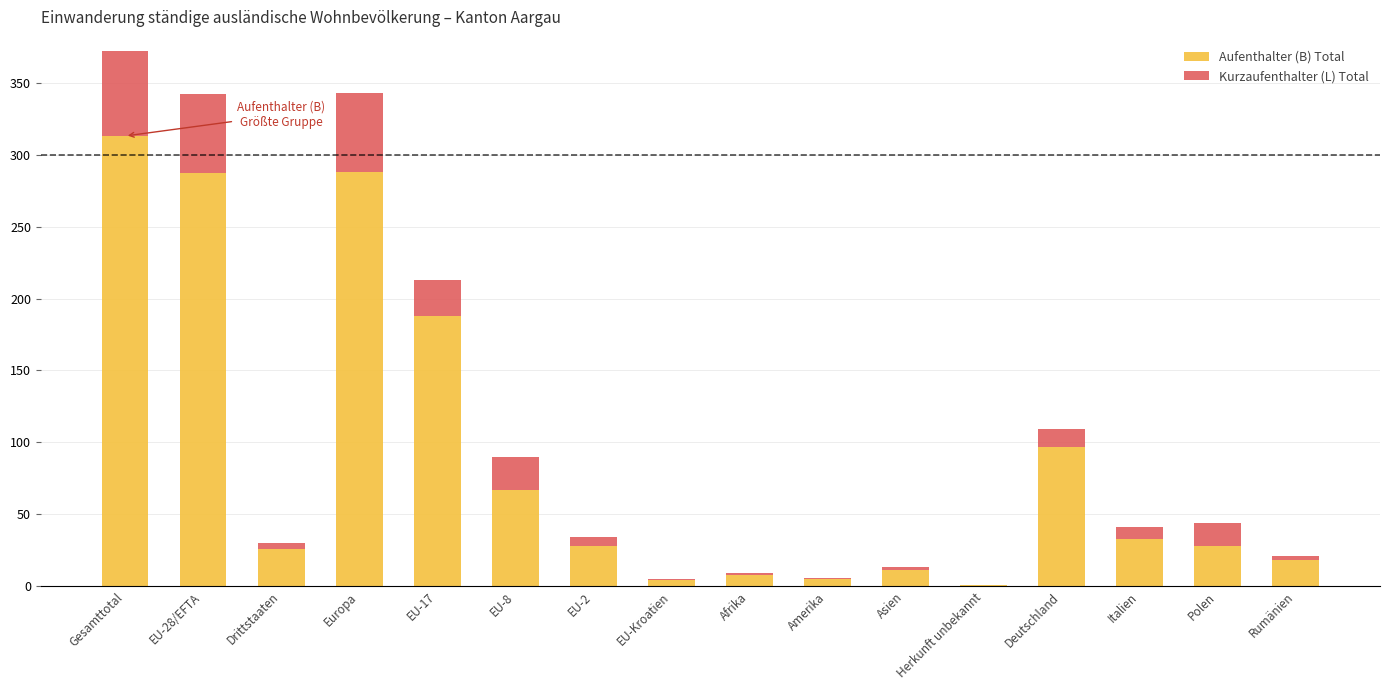

At which category is the sum across all series the highest?

Gesamttotal